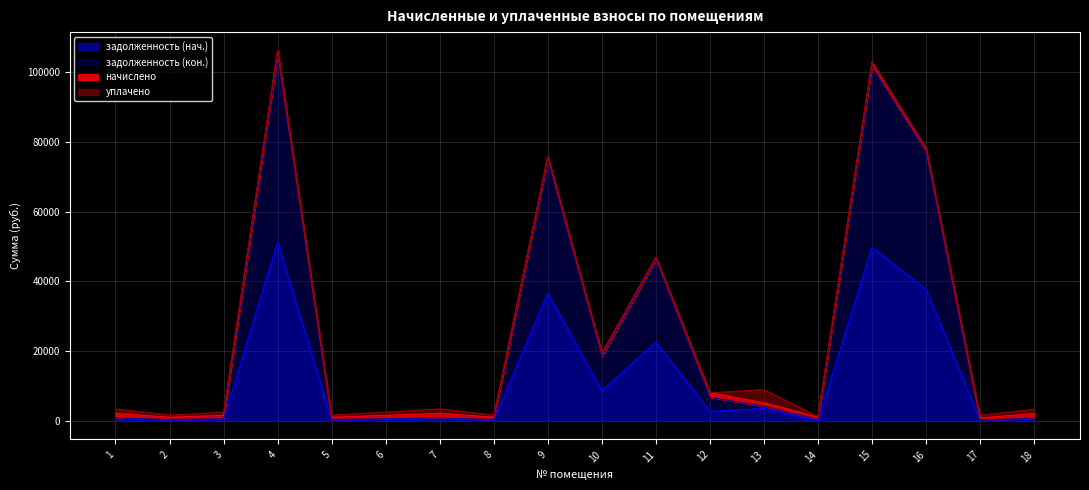

How many lines are shown in the chart?

4